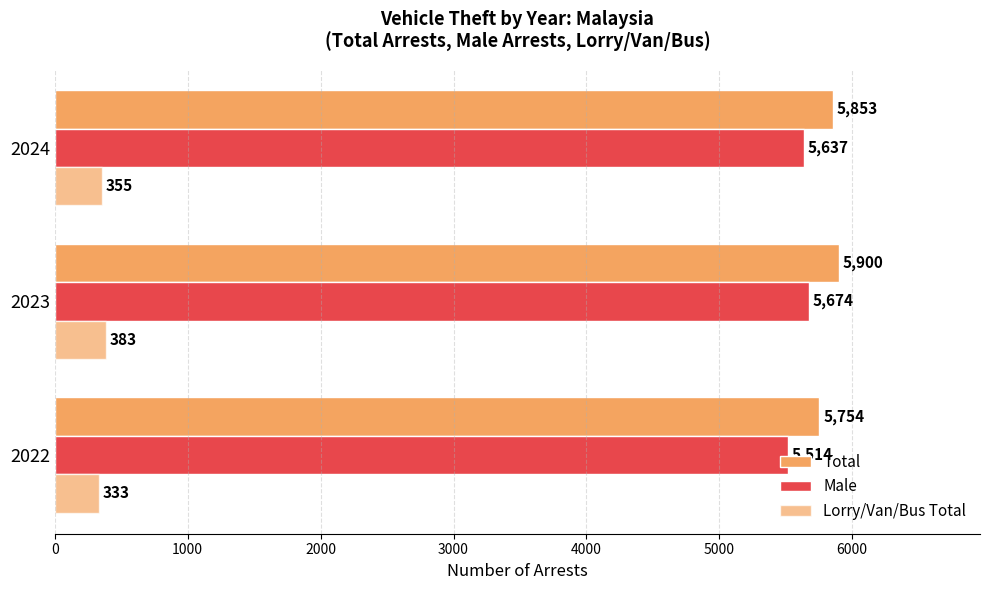

How many Male values are between 5514 and 5674?

3